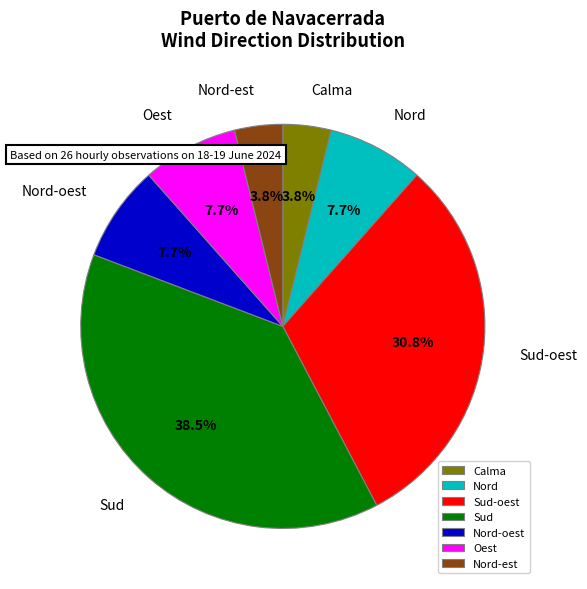

How many slices are in this pie chart?

7